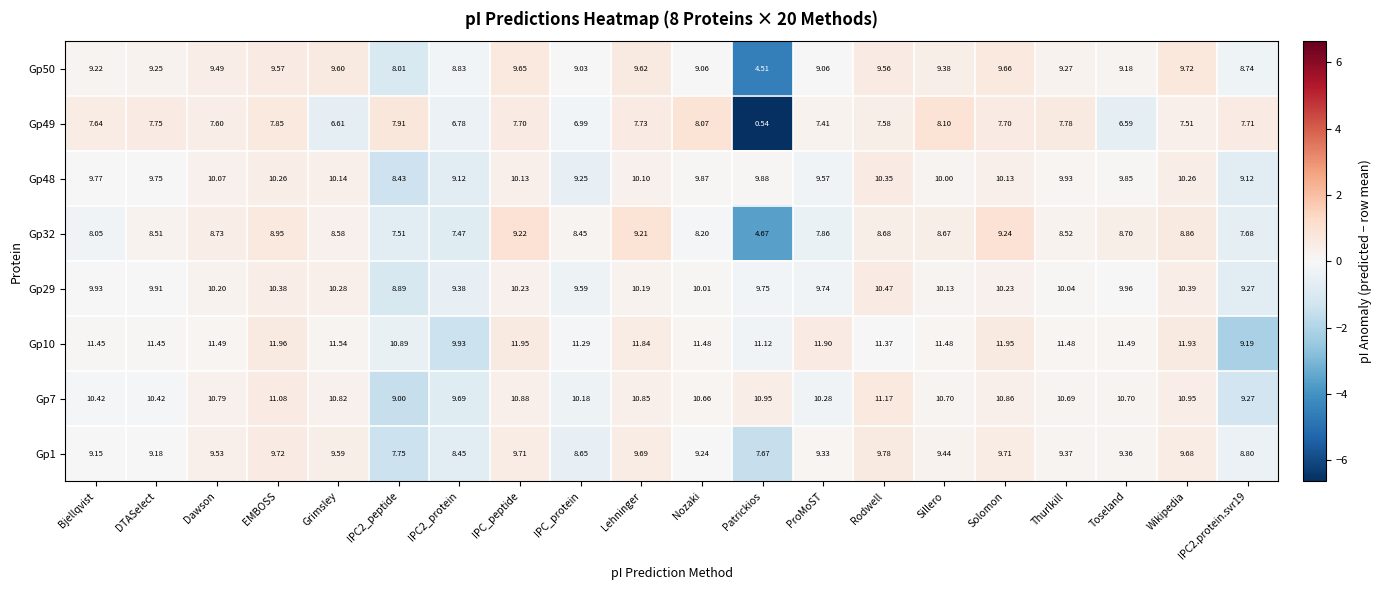

At which label does Gp50 reach its peak?

Wikipedia